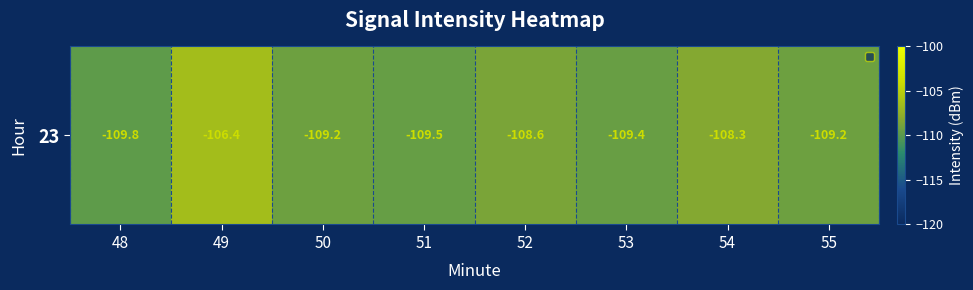

Which has a higher value, 55 or 52?

52